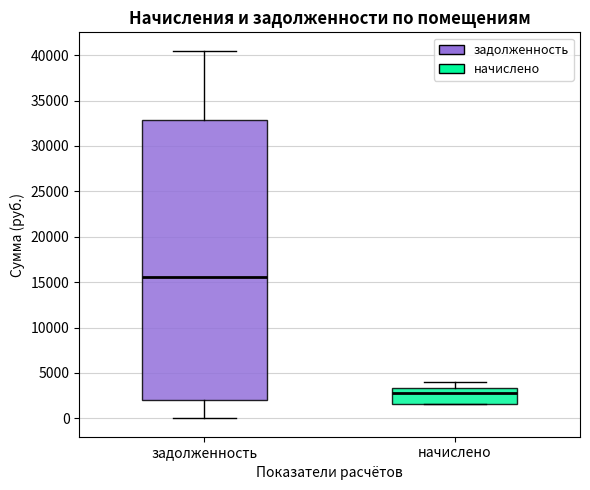

Which box's median line is the highest?

задолженность